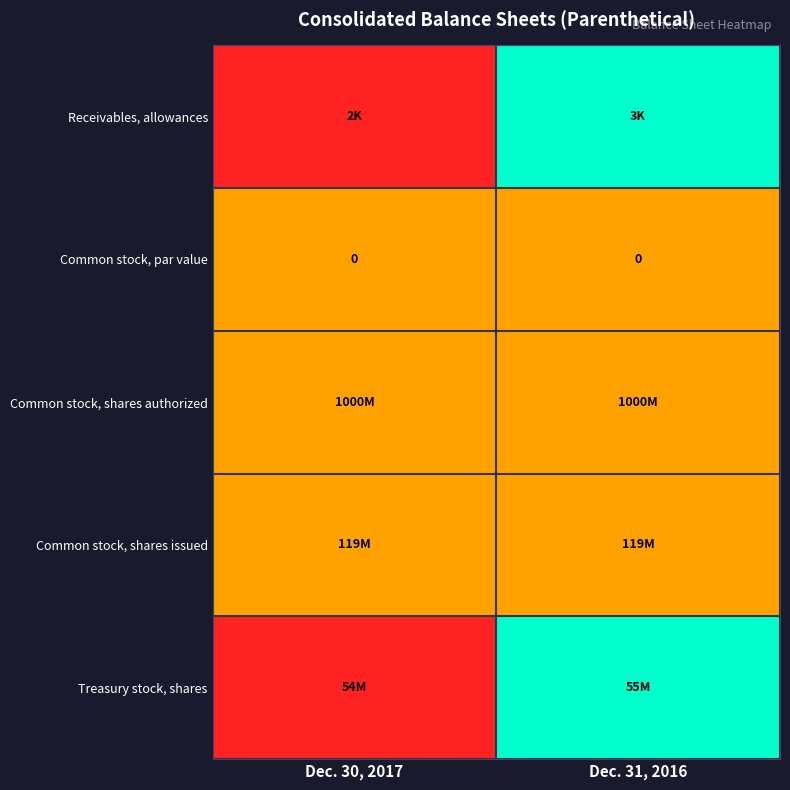

Is it true that Common stock, par value equals 0.0 at Dec. 31, 2016?

True